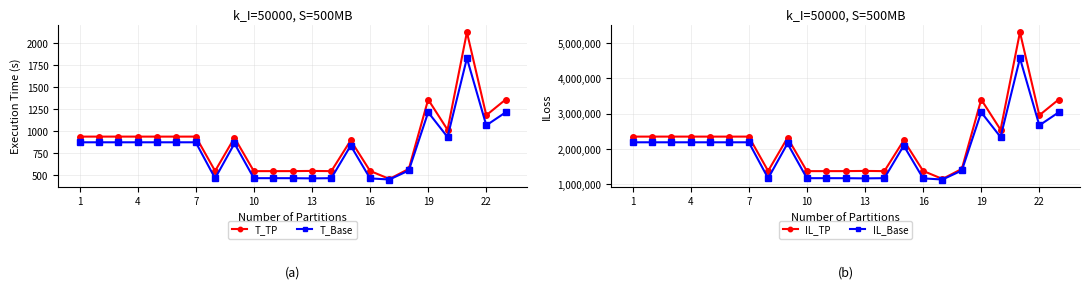

True or false: T_Base and IL_TP cross at least once.

False